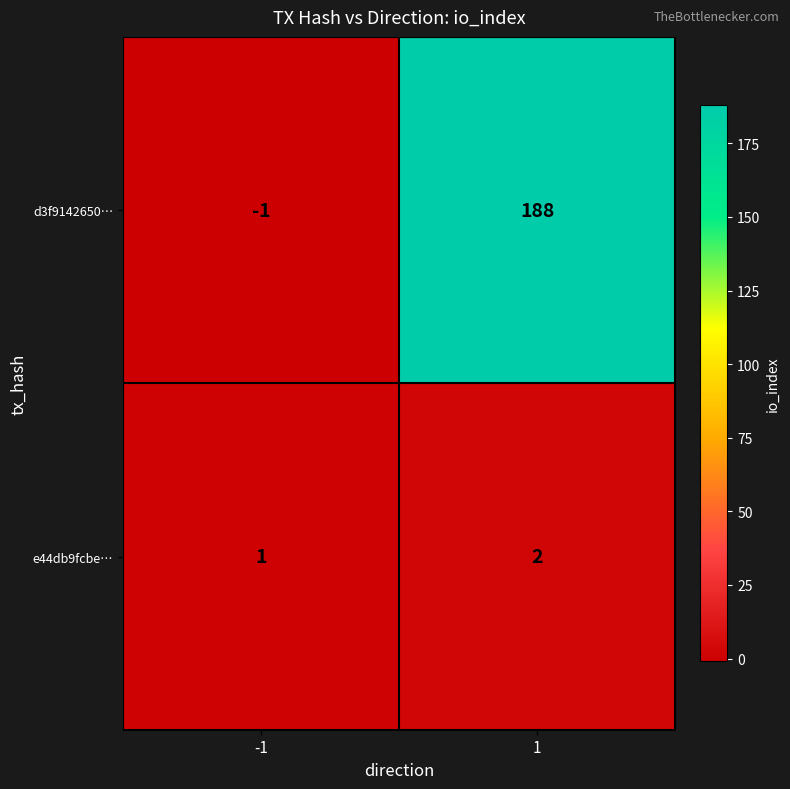

What is the minimum value shown in the chart?

-1